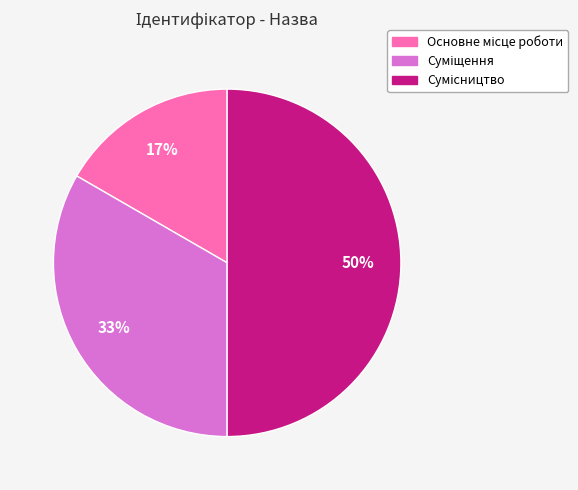

To the nearest percent, what is the difference between the largest and smallest slice percentages?

33%